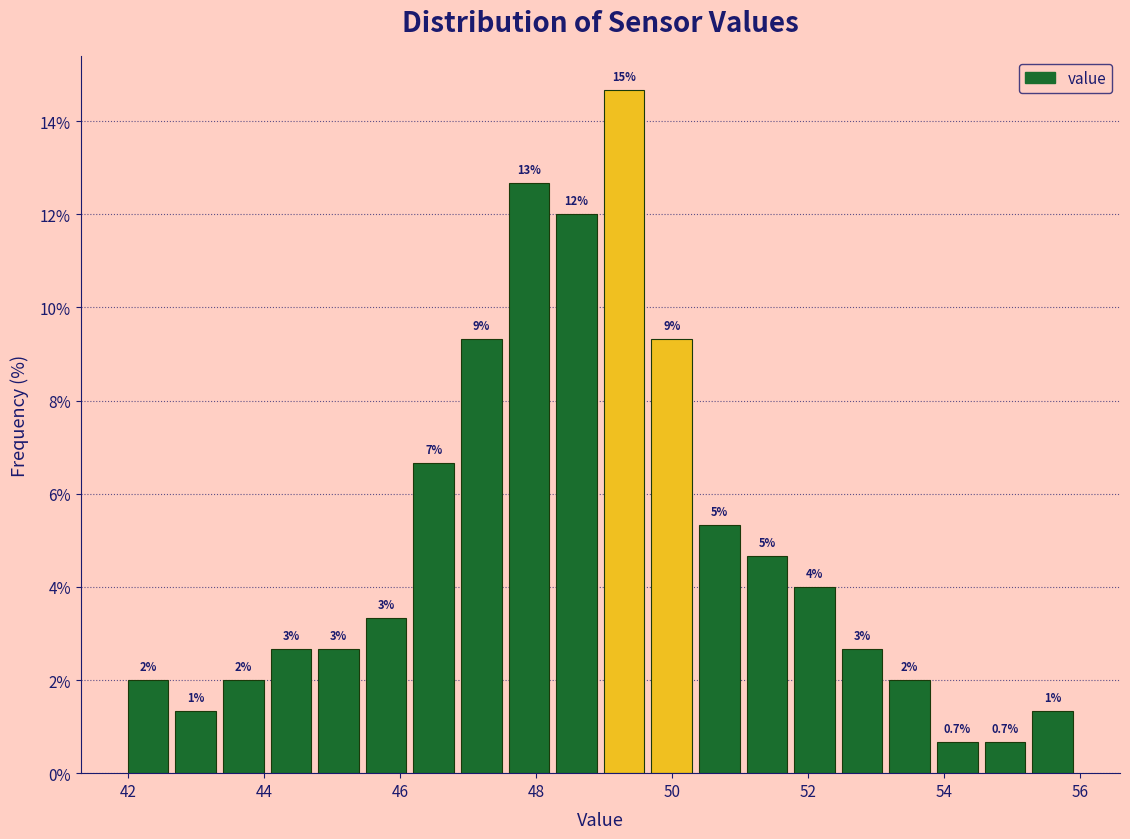

Around what value on the x-axis is the tallest bar? Give the approximate position of its centre, as read against the axis.

49.2